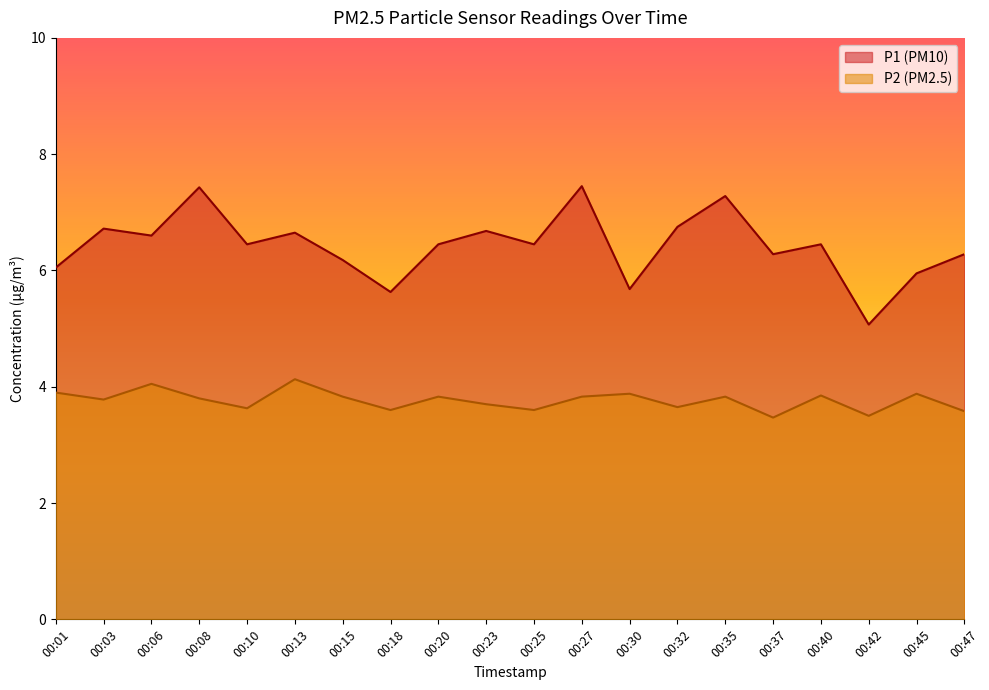

List the series in order of their peak value, highest first.

P1 (PM10), P2 (PM2.5)